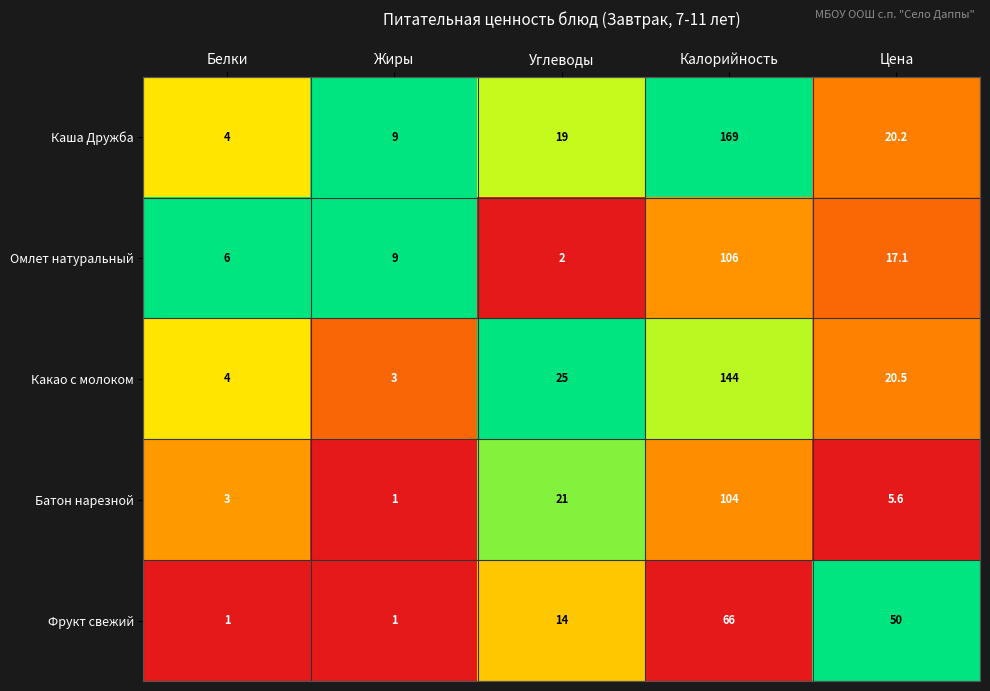

Rank the categories by Омлет натуральный value from highest to lowest.

Калорийность, Цена, Жиры, Белки, Углеводы